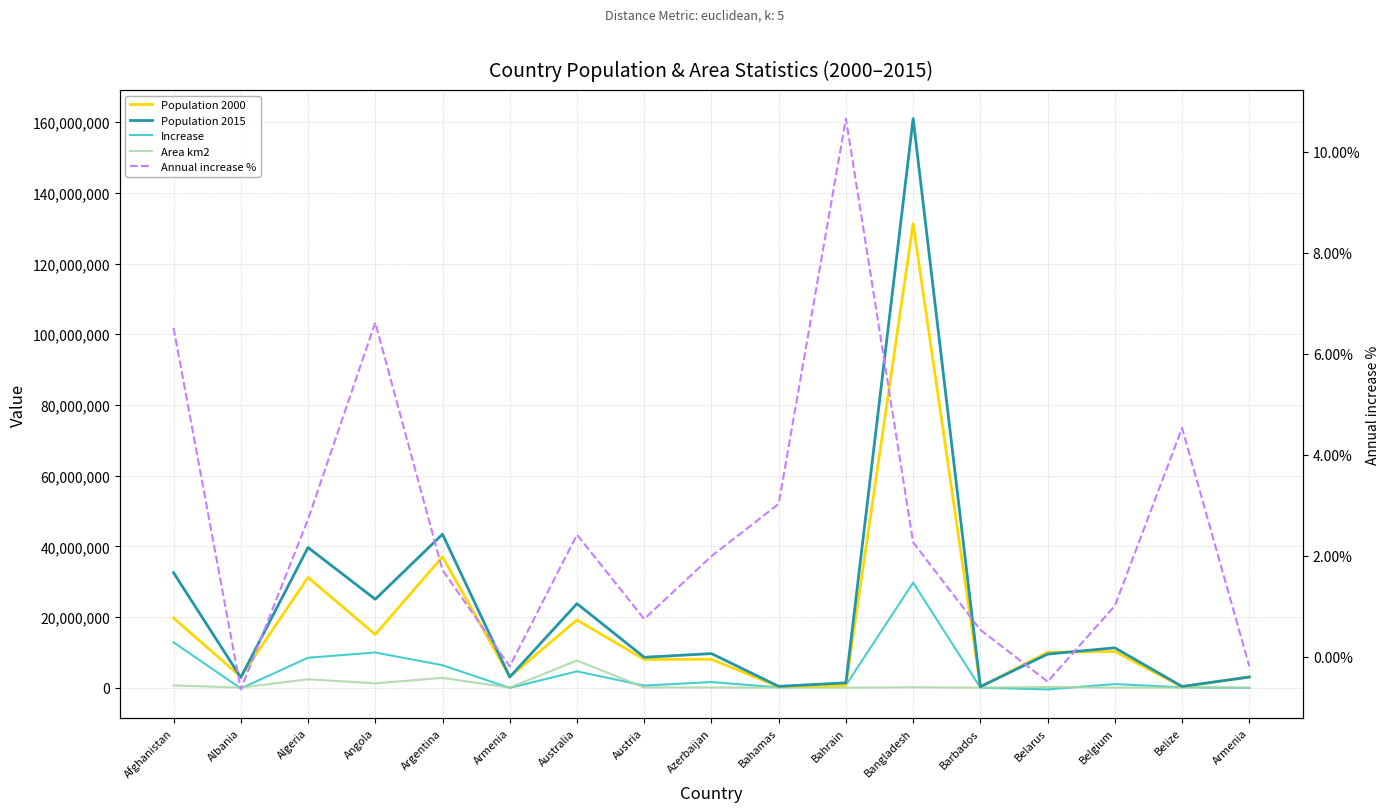

Where do Area km2 and Increase first cross each other?

Afghanistan and Albania